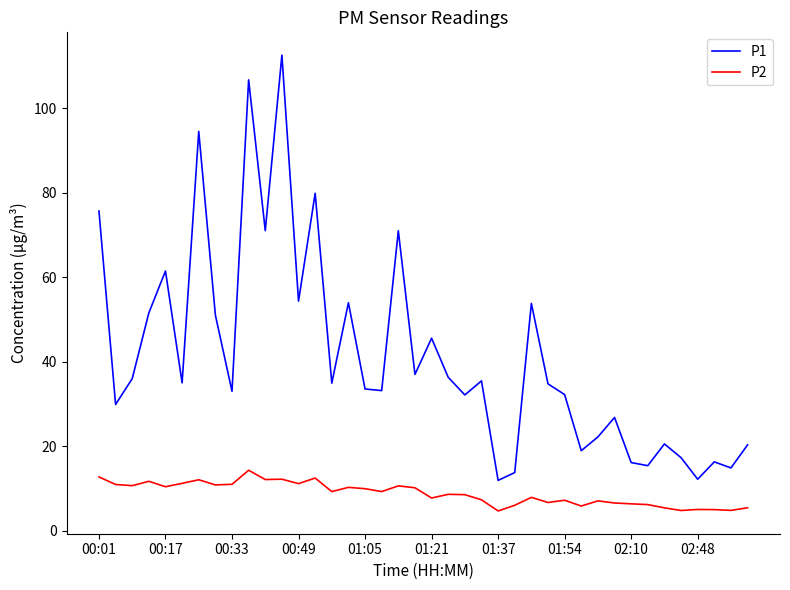

List the series in order of their peak value, lowest first.

P2, P1